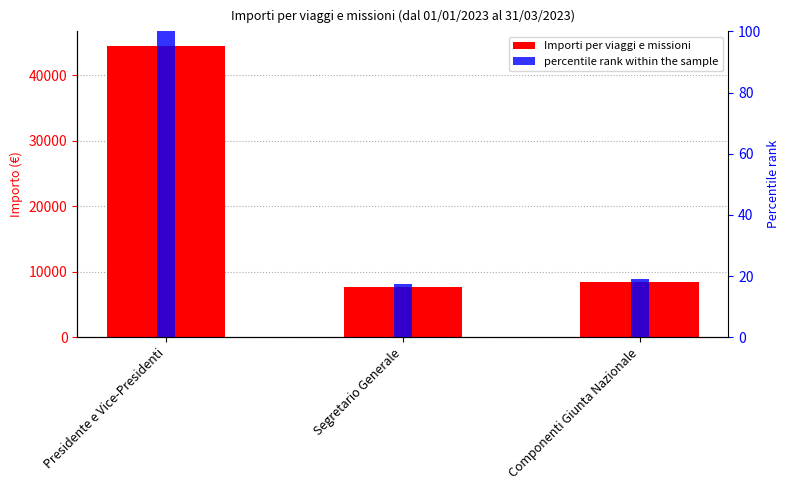

The Importi per viaggi e missioni series shows 2536.2 at Componenti Giunta Nazionale. True or false?

False